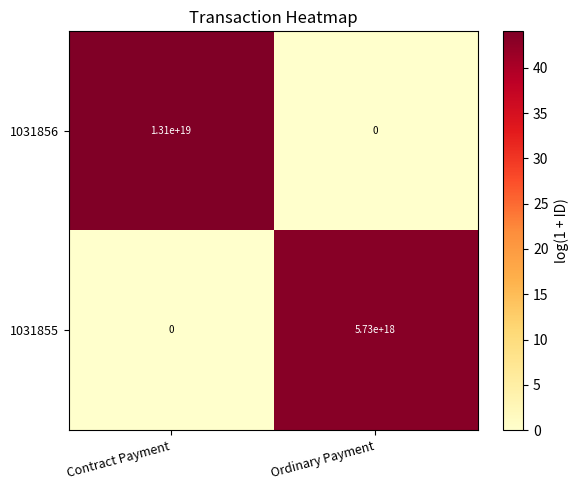

List the series in order of their overall mean, highest first.

1031856, 1031855